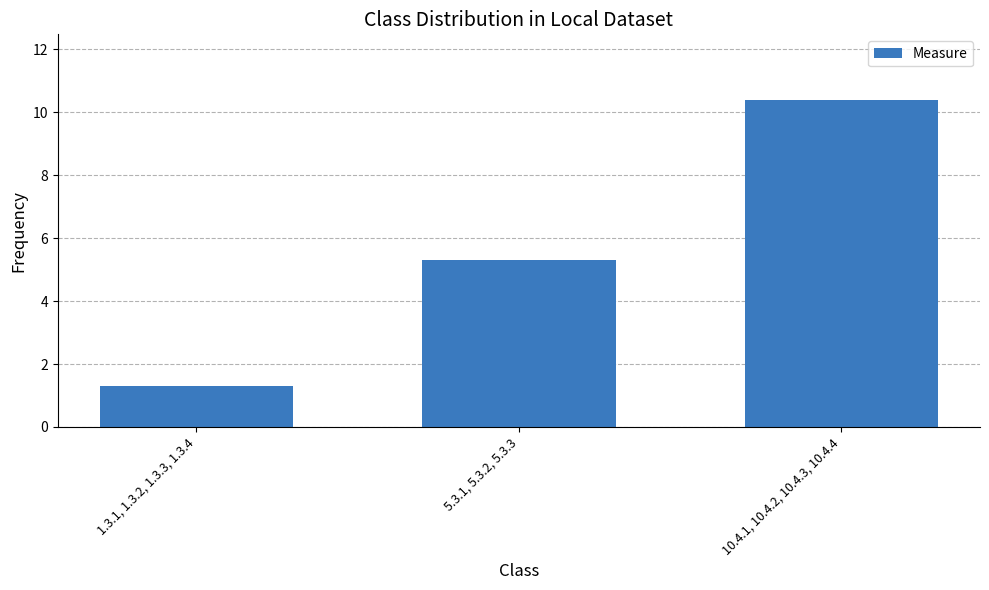

Approximately how many times larger is the value at 5.3.1, 5.3.2, 5.3.3 compared to 1.3.1, 1.3.2, 1.3.3, 1.3.4?

4.1